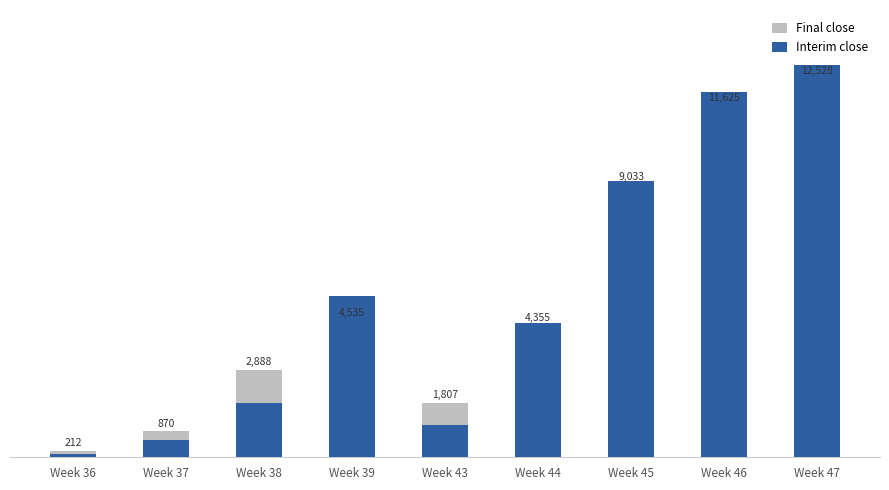

What is the difference between the Interim close values at Week 43 and Week 36?

951